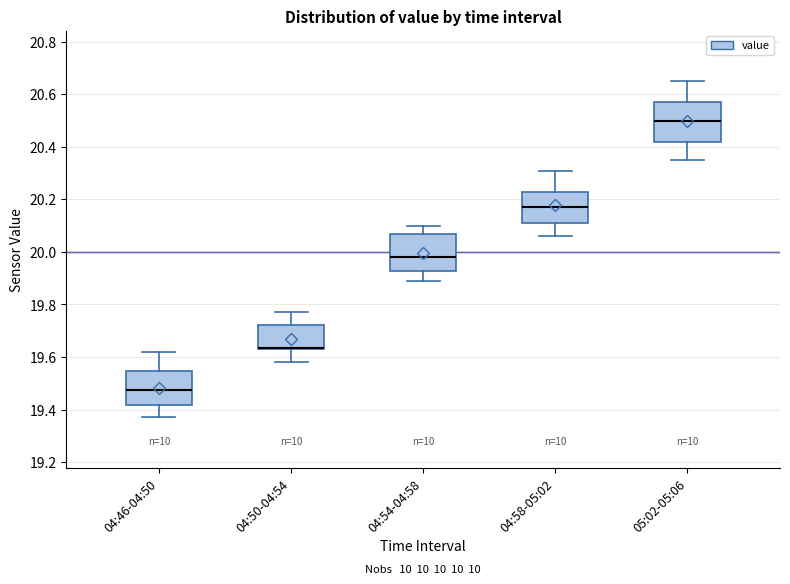

Where does the lower whisker of the box for 04:50-04:54 end on the y-axis? The values are not printed on the chart, so give them approximately, as read against the axis.

19.58